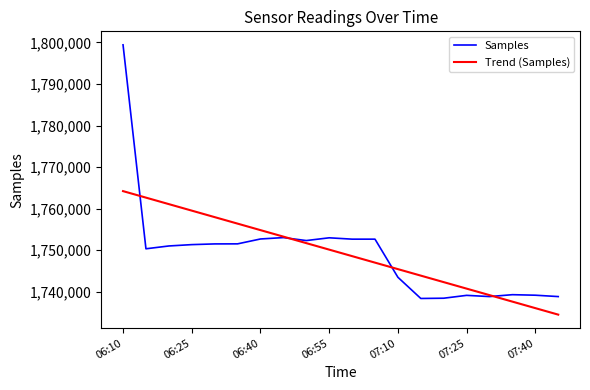

How many intersections are there between Trend (Samples) and Samples?

4